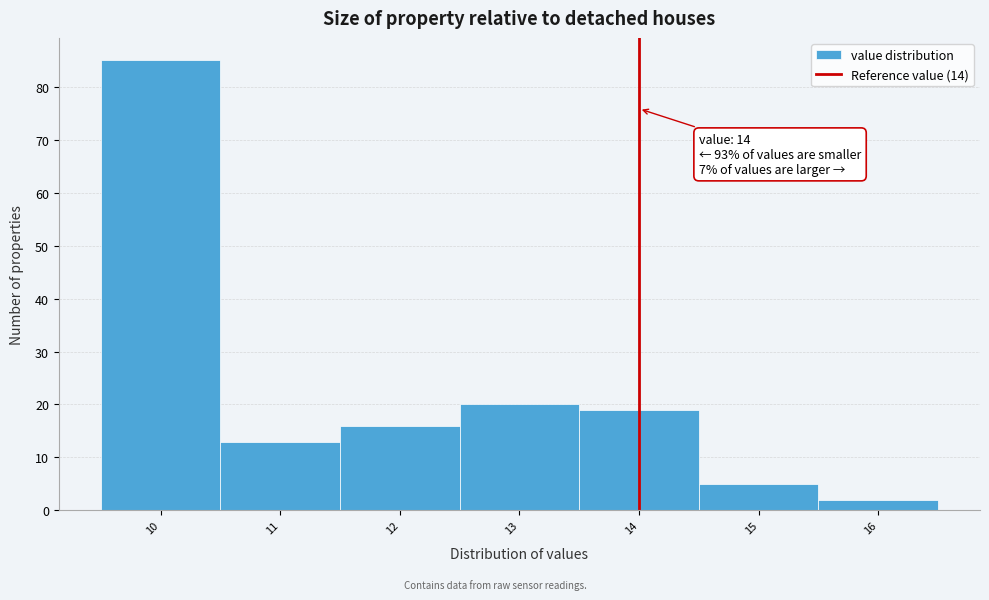

Over which range of the x-axis is the bar tallest?

9.5 to 10.5